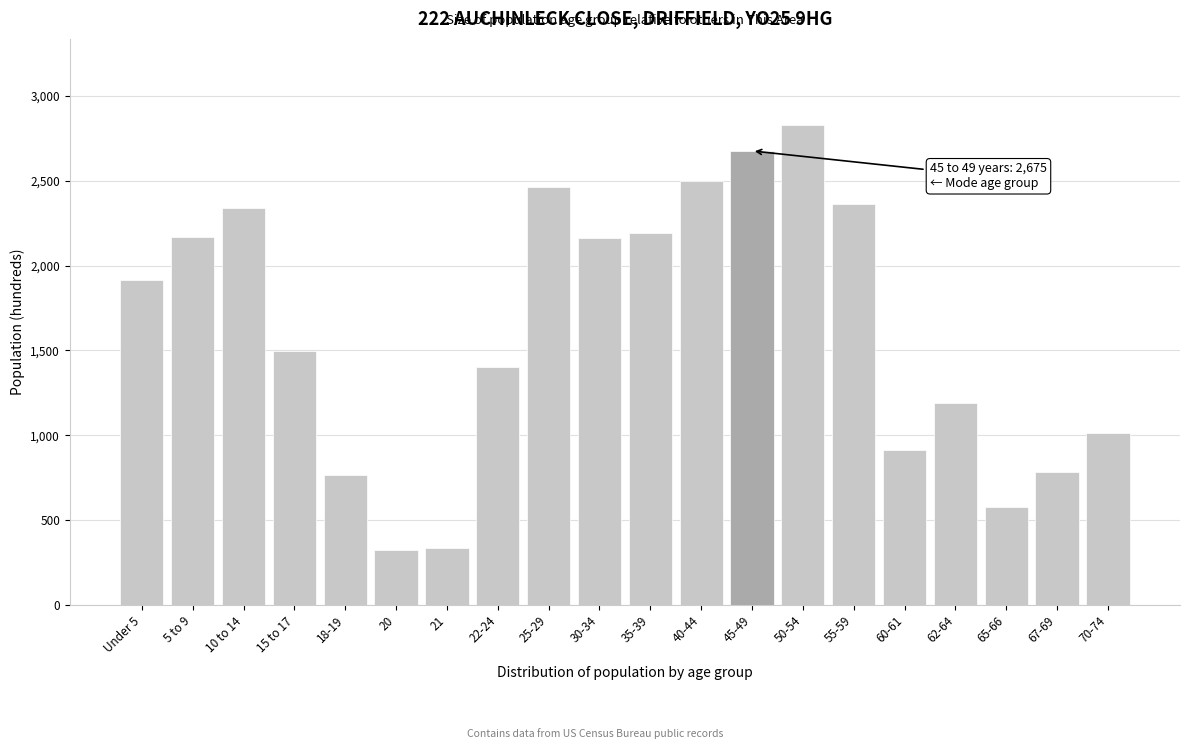

Is it true that the value at 22-24 is 1405?

True